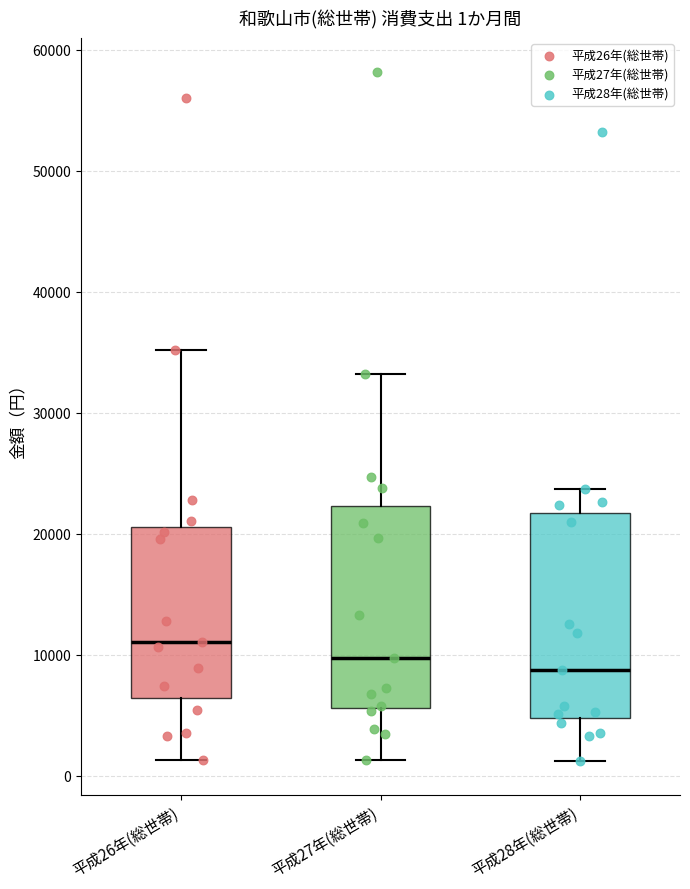

Which box has the highest median line?

平成26年(総世帯)